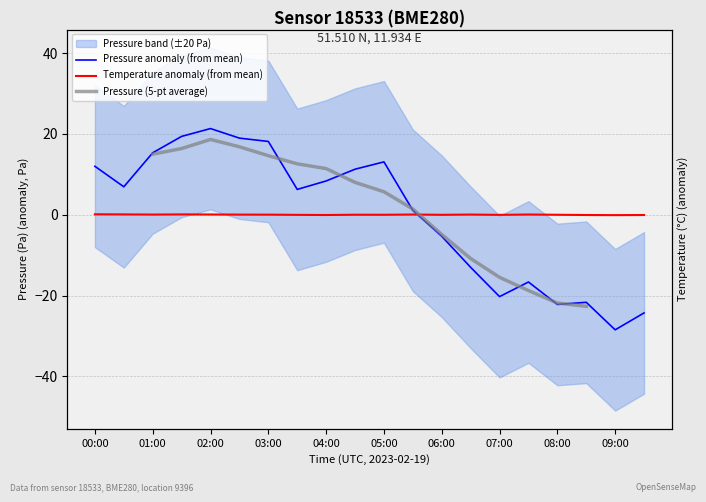

How many times do temperature and pressure cross each other?

1